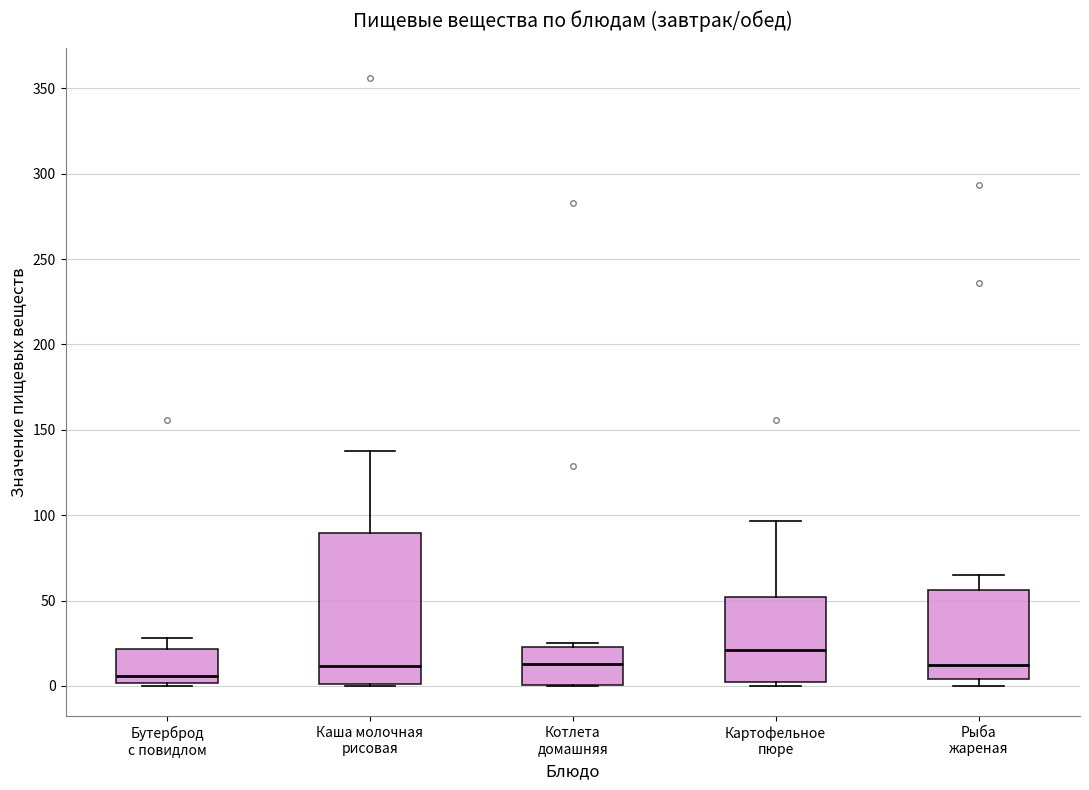

Which box's median line is the lowest?

Бутерброд с повидлом